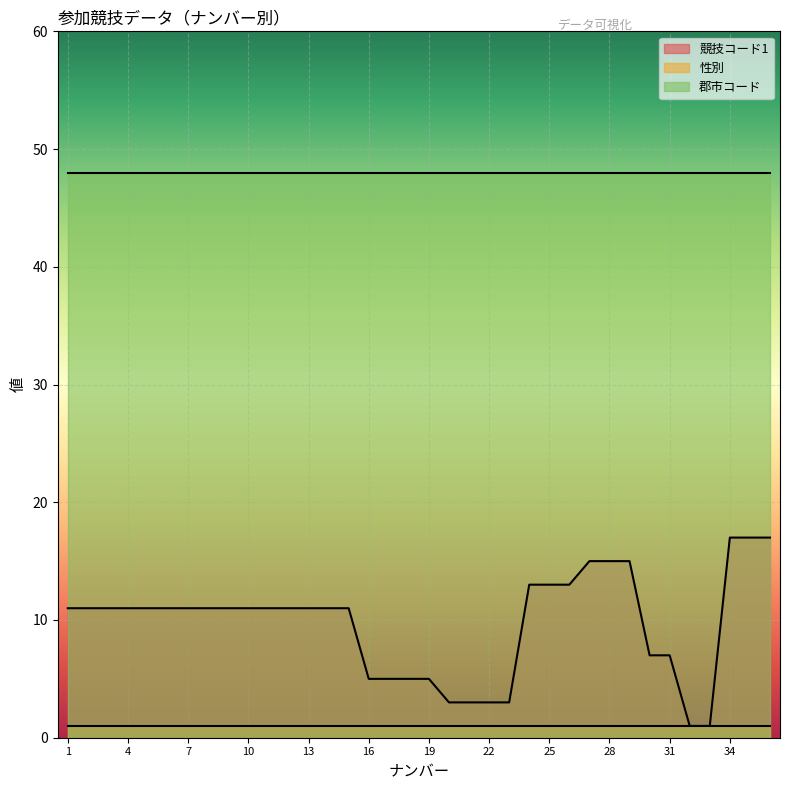

Does the chart display data point markers on the line(s)?

No